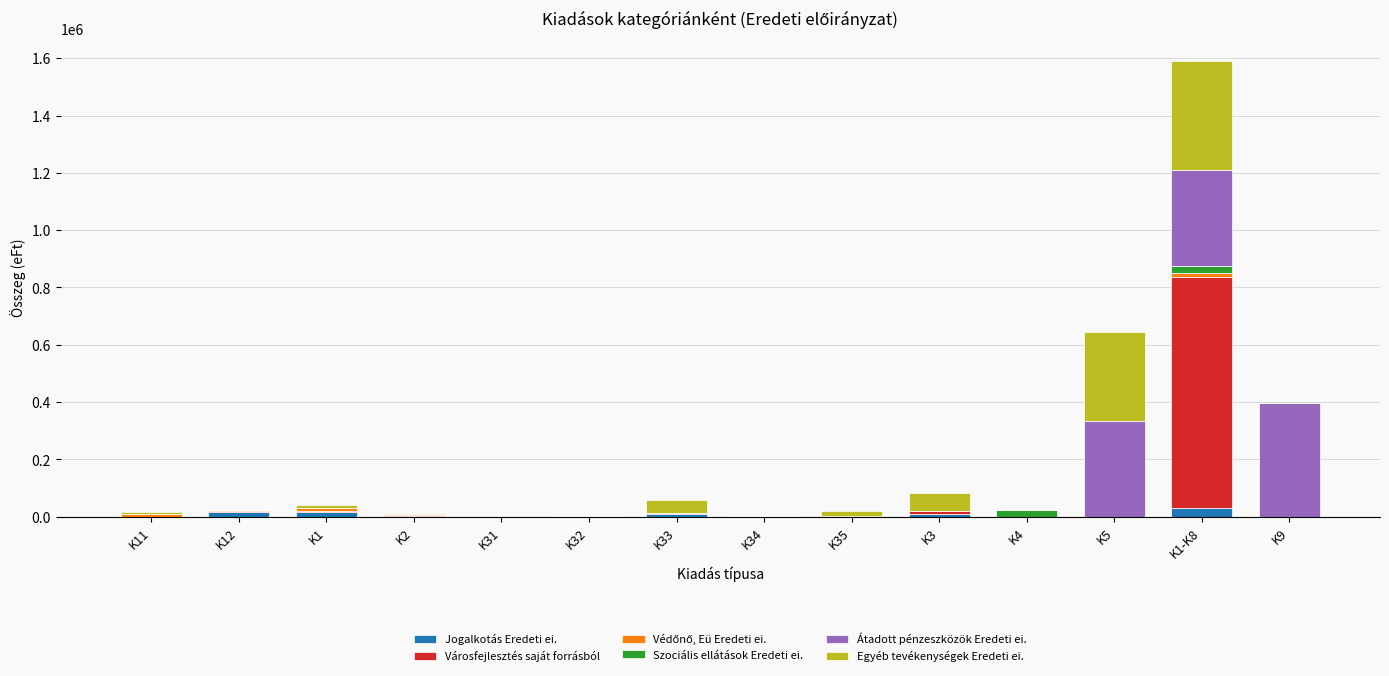

At which category is the sum across all series the highest?

K1-K8